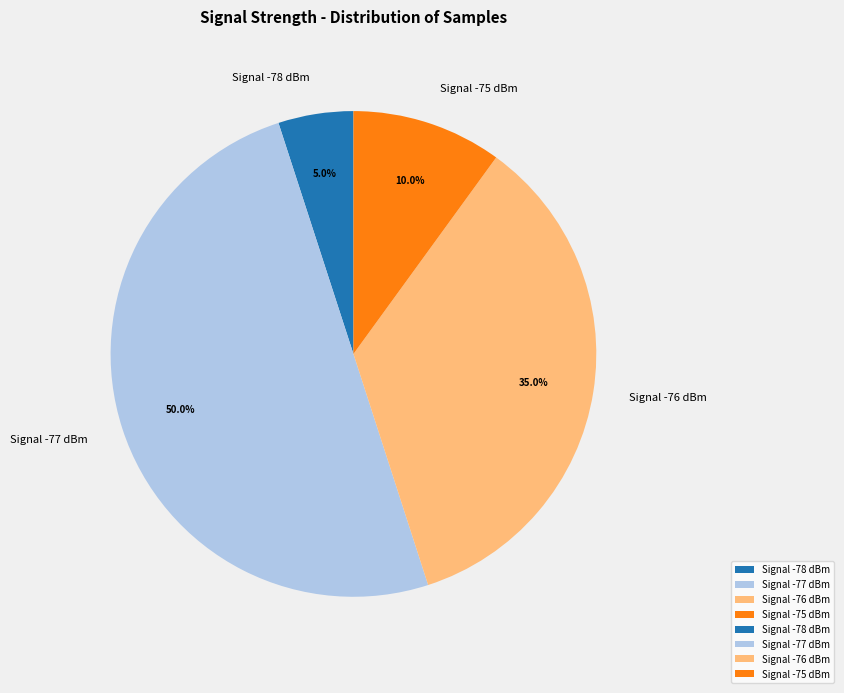

Which category has the smallest portion of the pie?

Signal -78 dBm